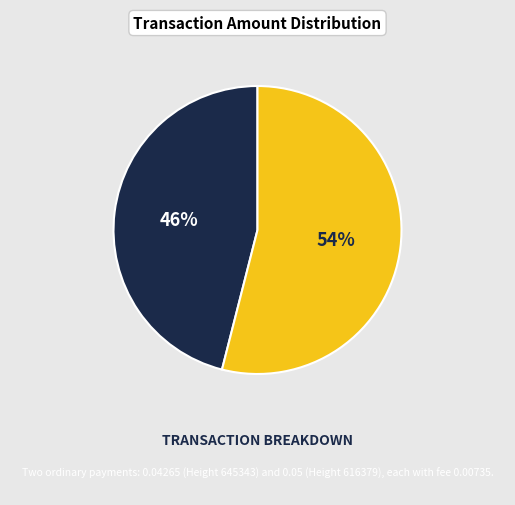

To the nearest percent, what is the average slice percentage?

50%